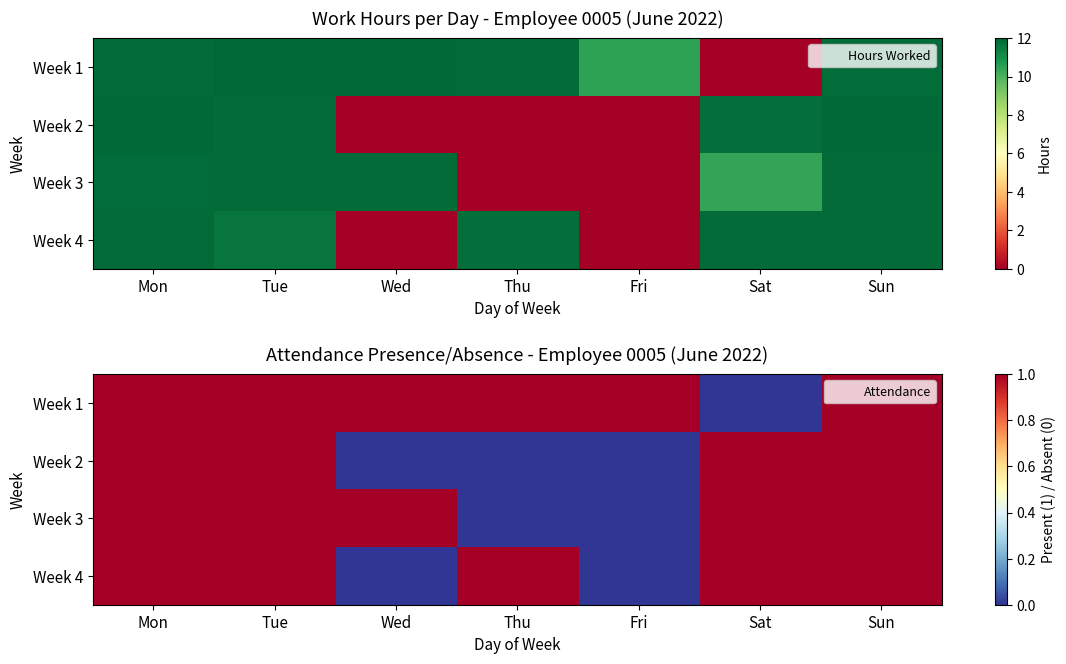

What is the difference between the maximum and minimum values in the Week 3 series?

1